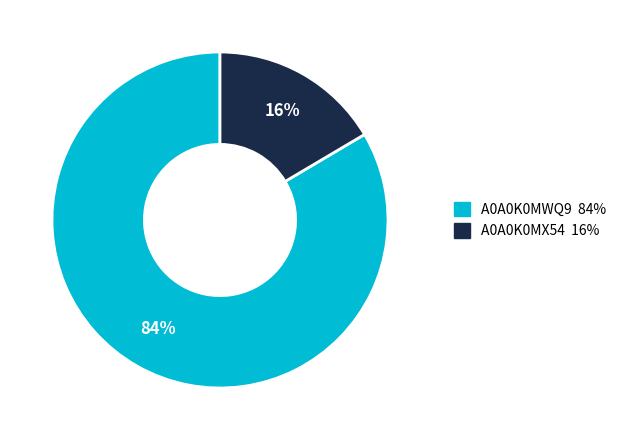

Rank the categories by value from lowest to highest.

A0A0K0MX54, A0A0K0MWQ9